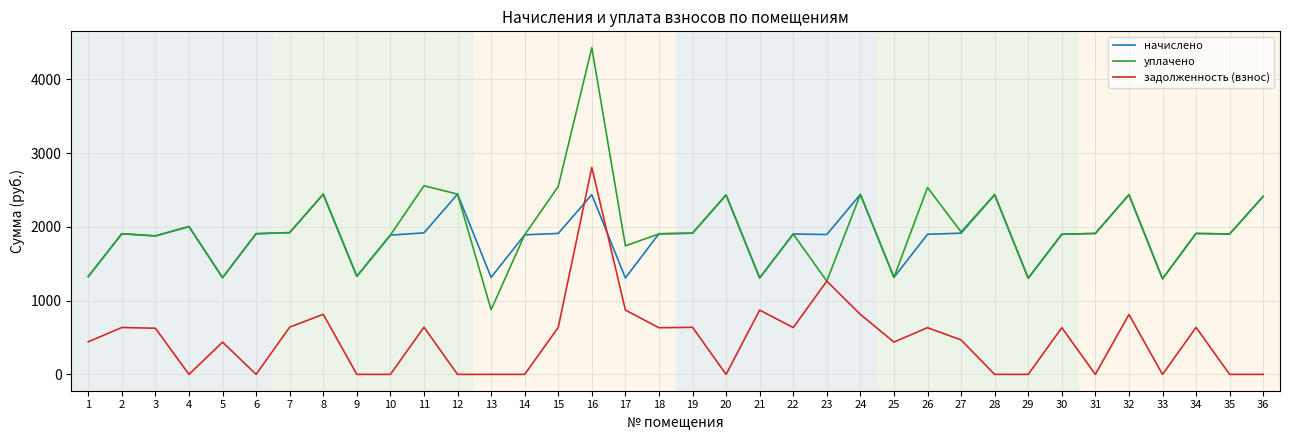

After their last crossing, which series has the higher values: задолженность (взнос) or начислено?

начислено